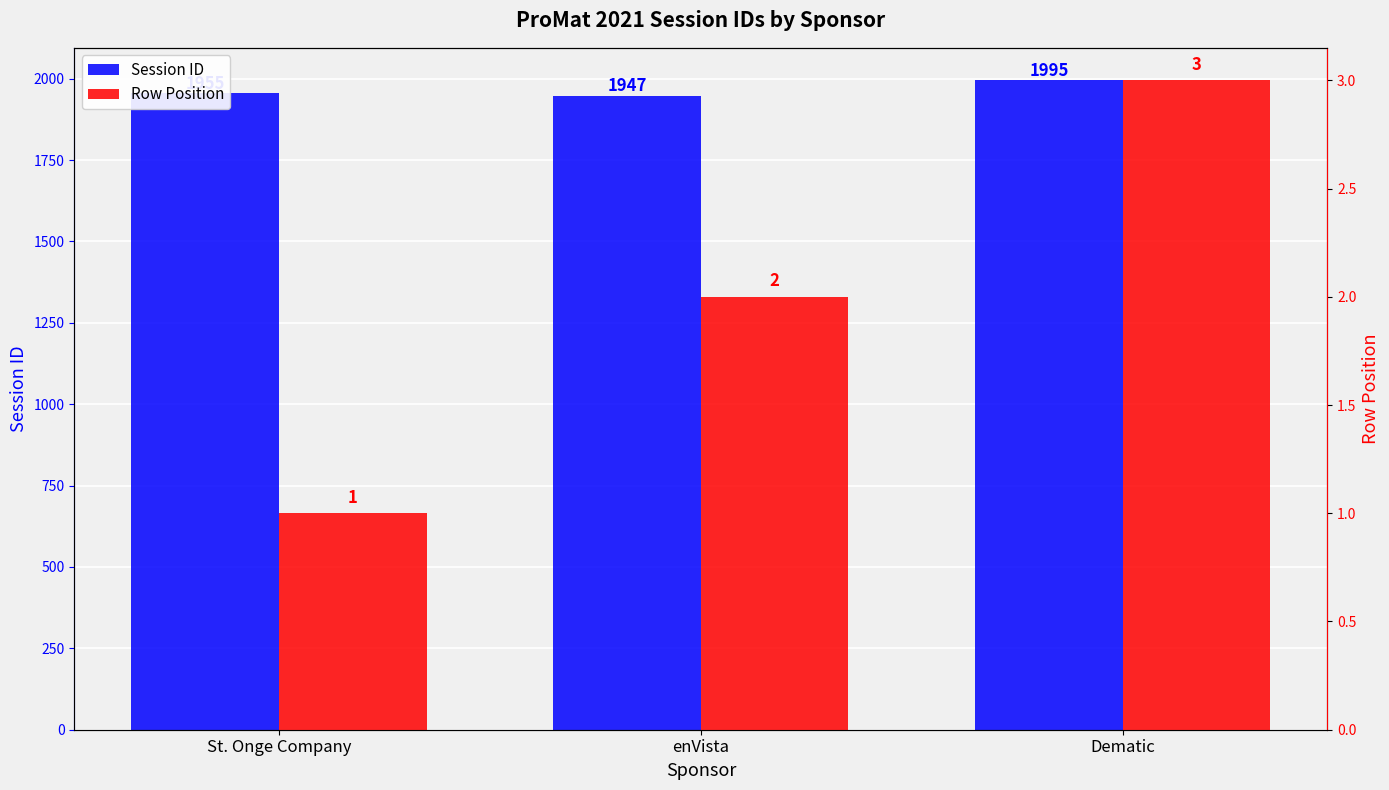

What is the minimum value shown in the chart?

1